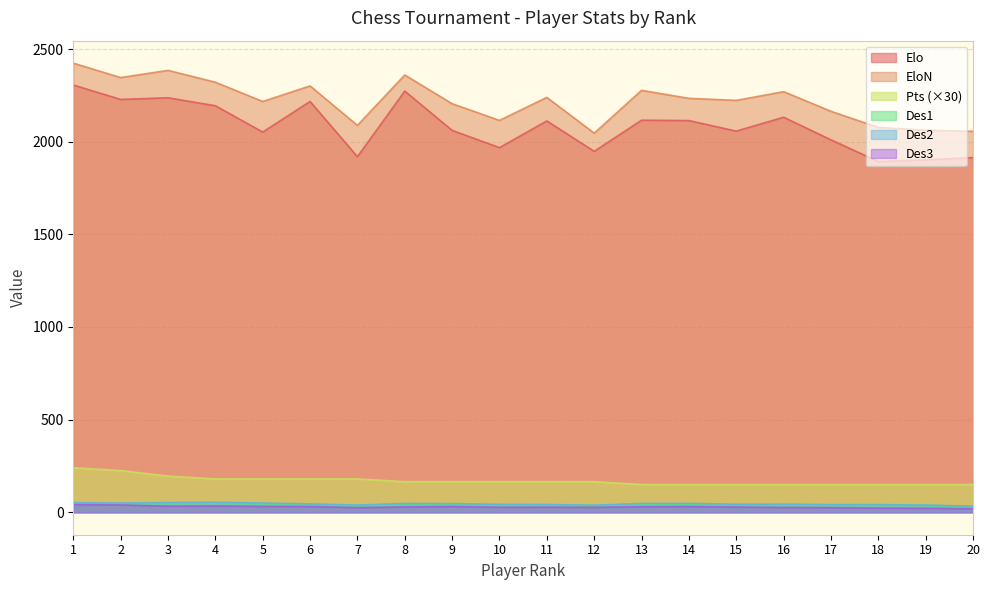

What is the smallest value displayed?

19.0